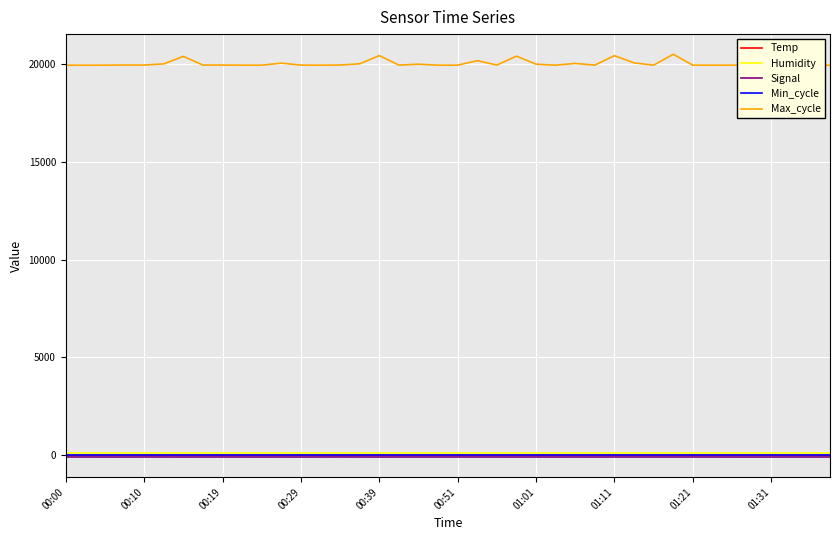

Which series has the largest total across all categories?

Max_cycle